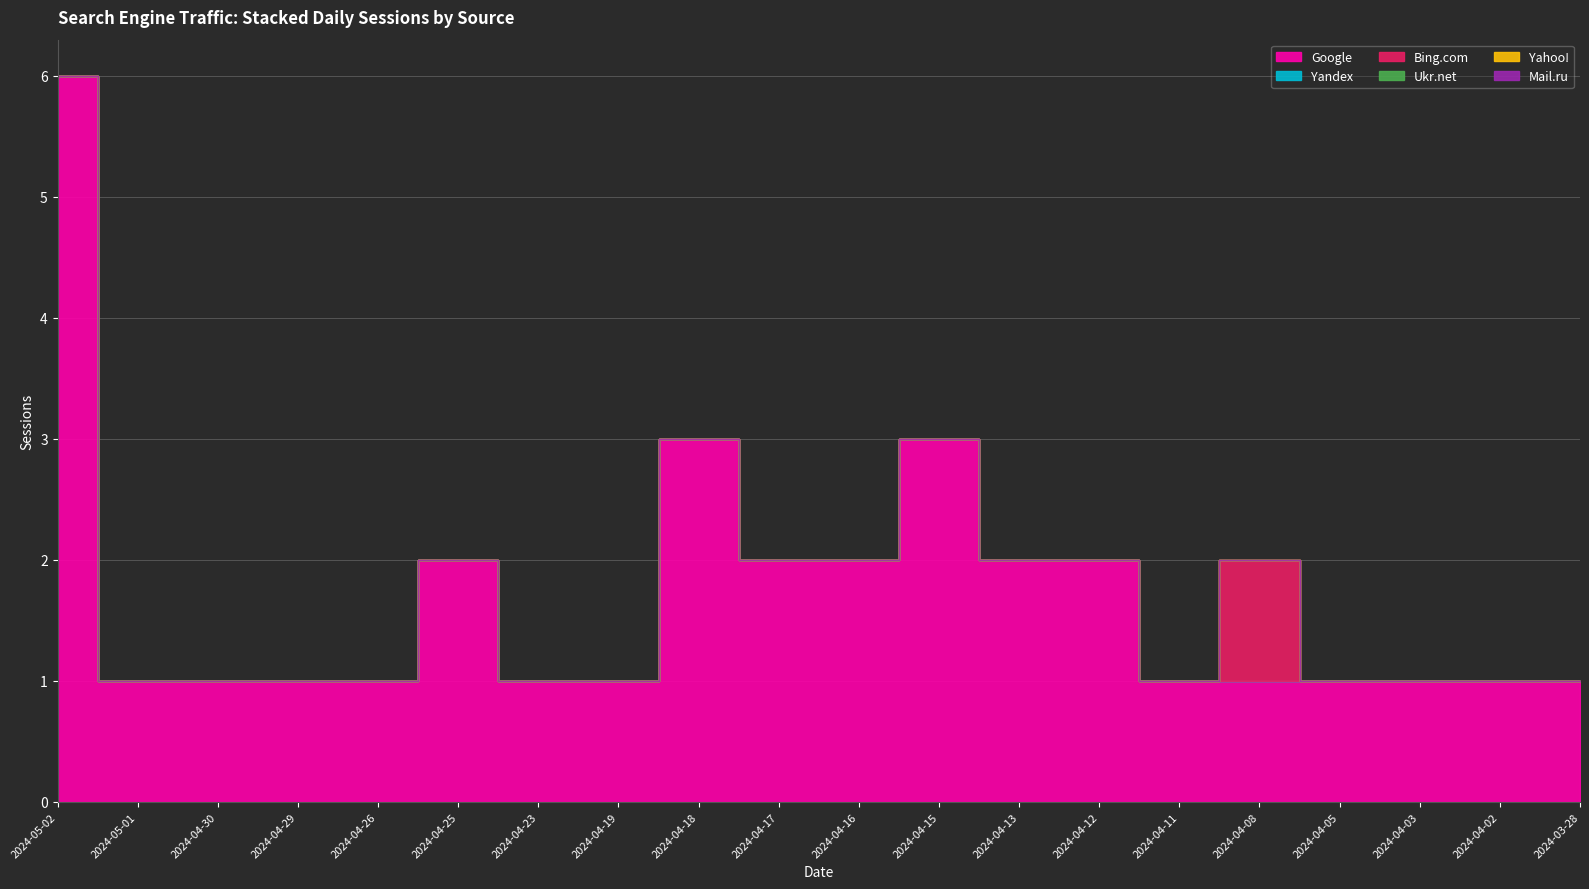

Is the value of Google at 2024-04-13 greater than the value of Bing.com at 2024-04-30?

Yes